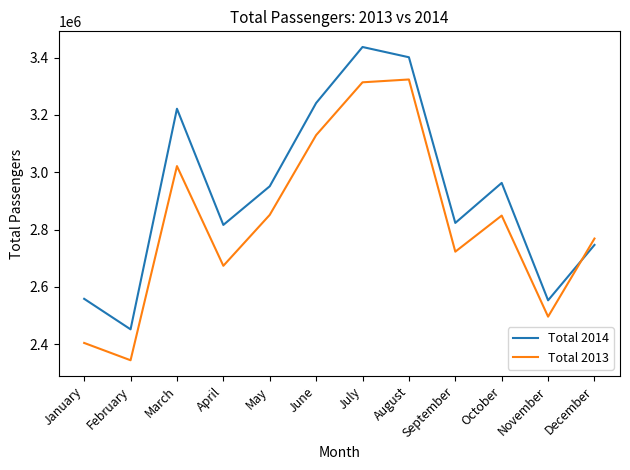

Does the chart display data point markers on the line(s)?

No